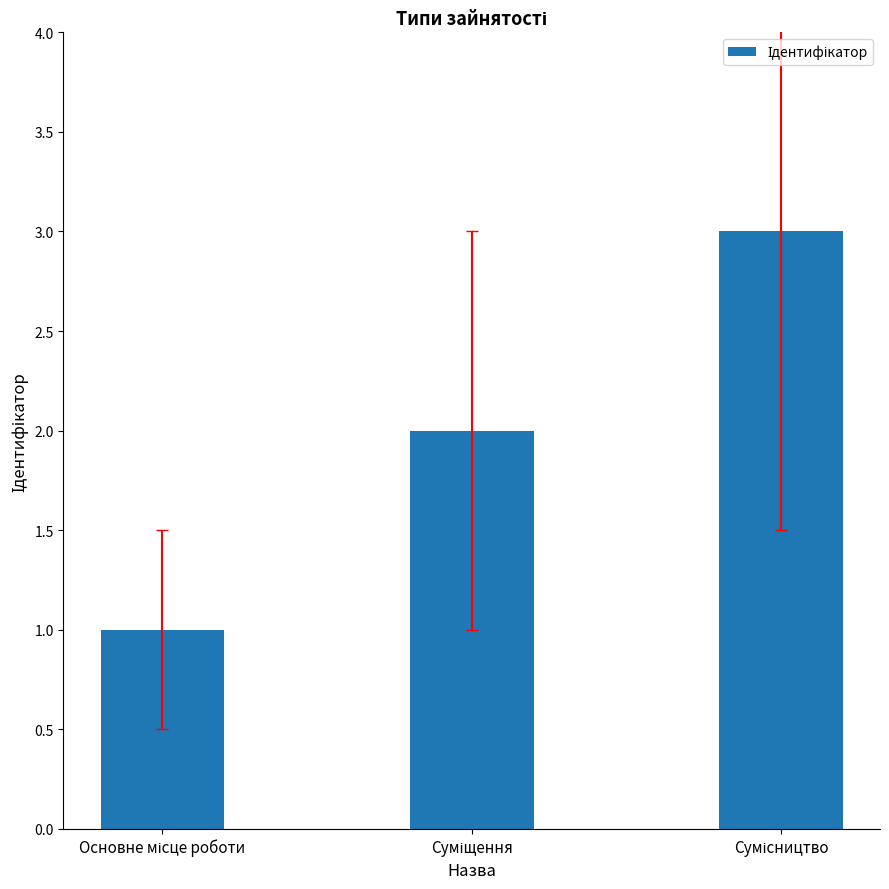

What is the greatest value displayed?

3